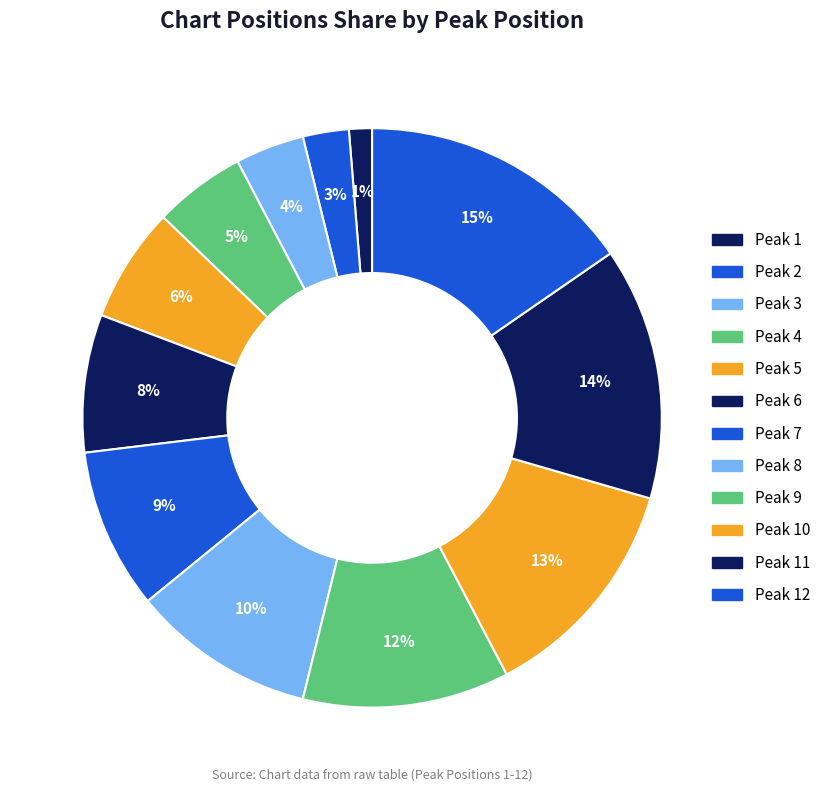

What is the smallest slice in the pie chart?

Peak 1